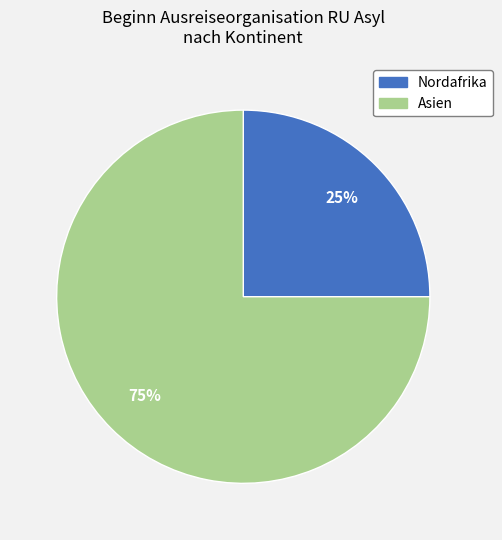

What is the largest slice in the pie chart?

Asien